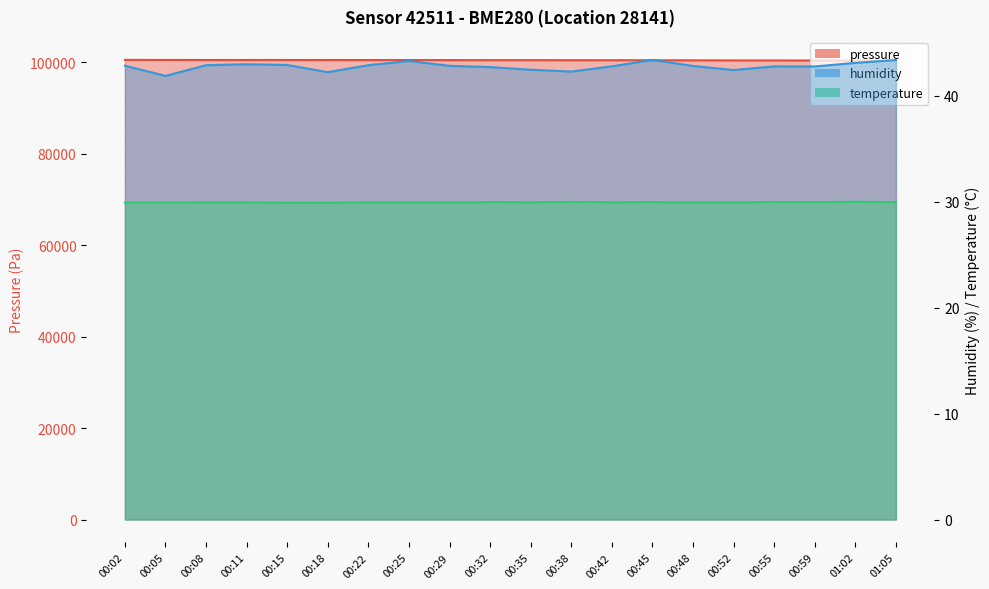

The value of pressure at 00:08 is 68941.5. True or false?

False